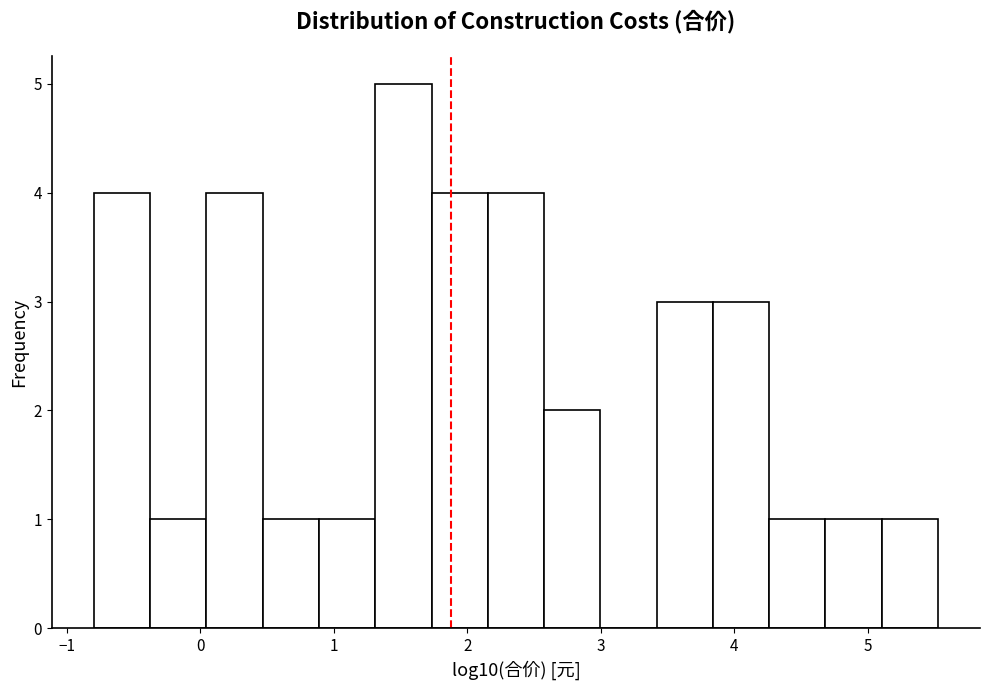

Which range on the x-axis has the tallest bar?

1.3 to 1.7